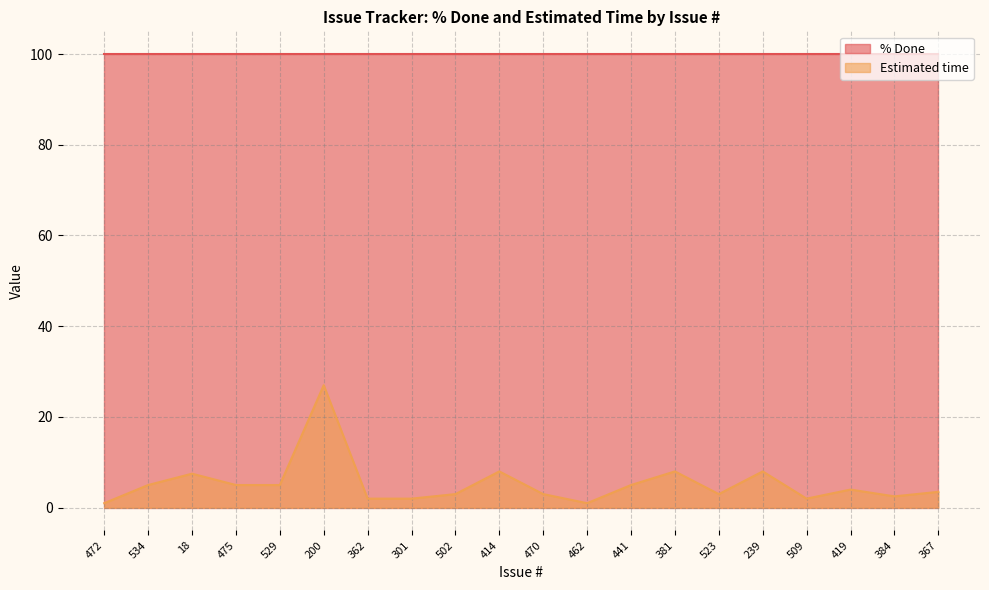

What is the difference between the second highest and minimum values?

7.0